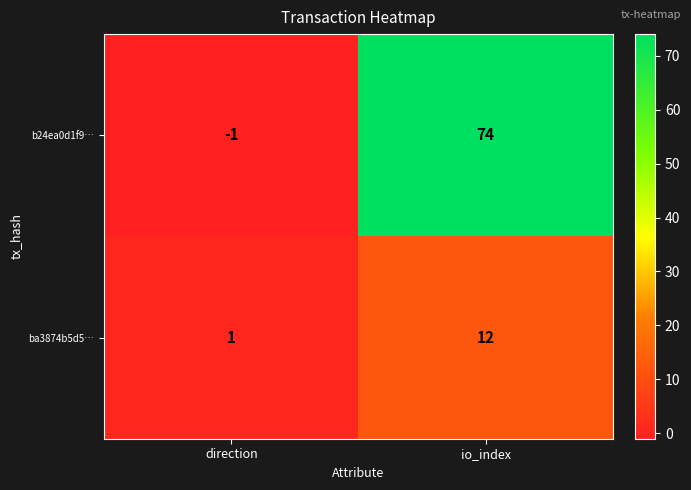

What is the difference between the highest and lowest values at io_index?

62